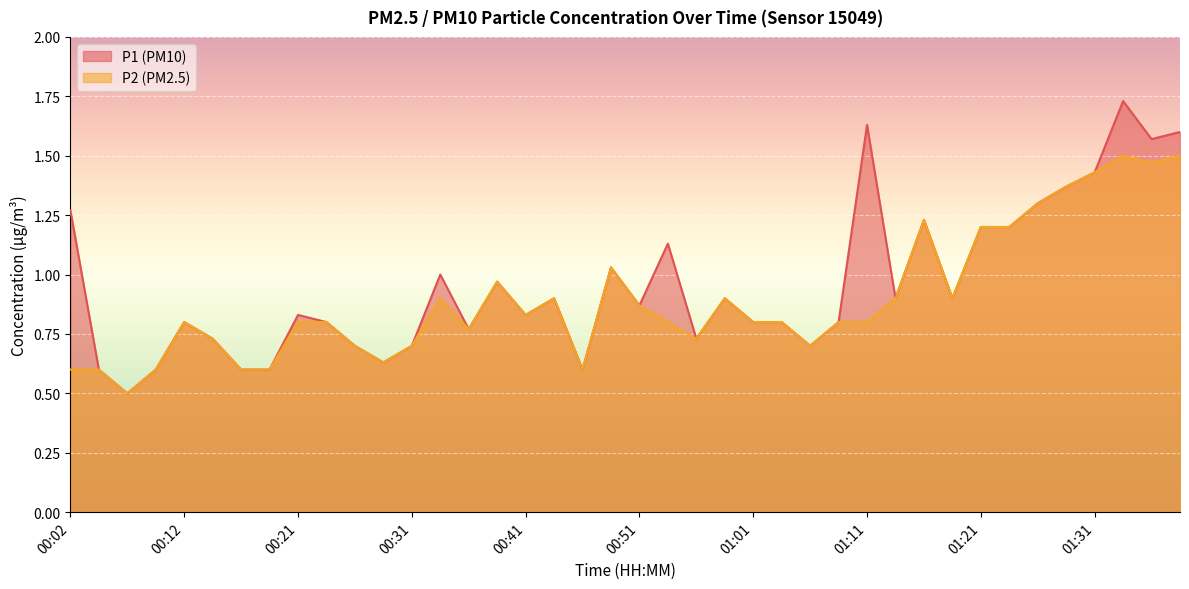

In P1, how many points are higher than both neighbors (excluding endpoints)?

11